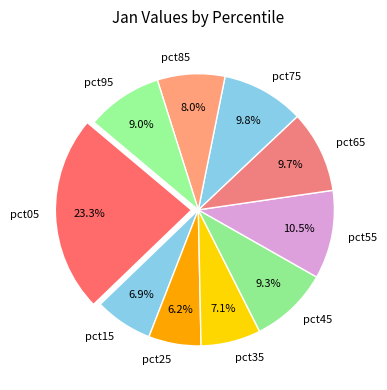

Which category has the smallest portion of the pie?

pct25